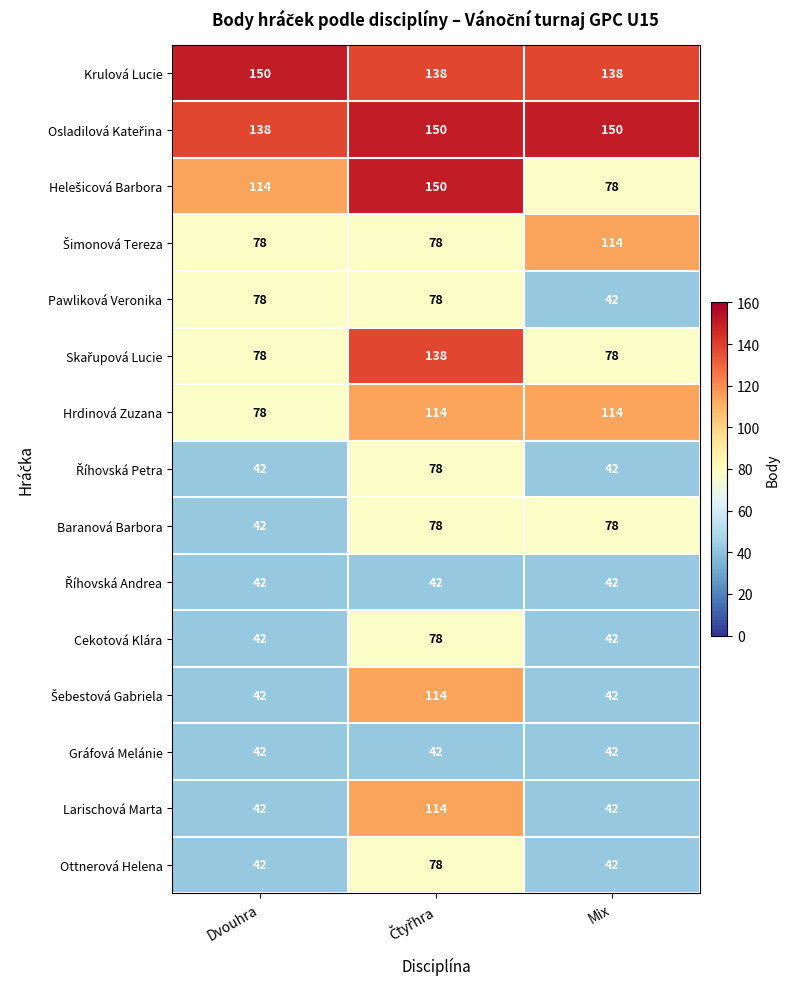

What is the difference between the maximum and minimum values in the Pawliková Veronika series?

36